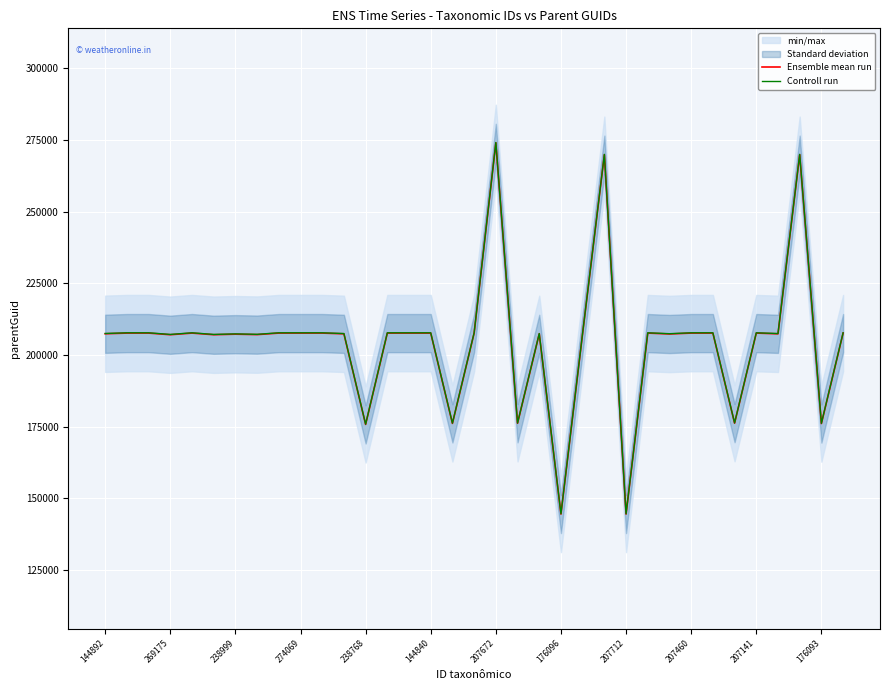

True or false: Ensemble mean run and Controll run intersect in this chart.

False